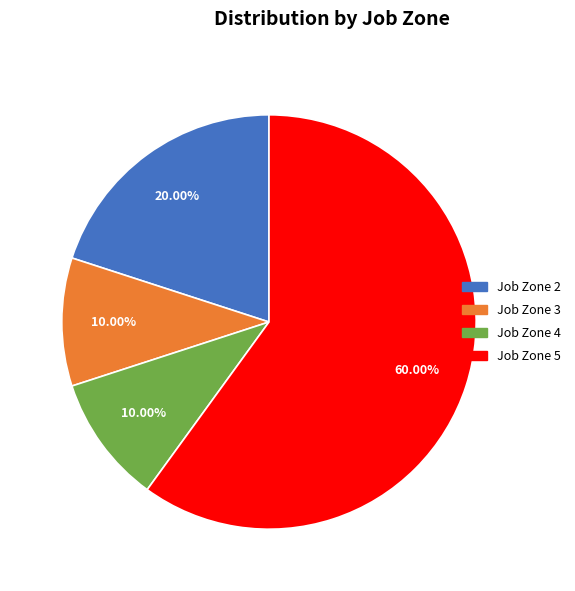

To the nearest percent, what percentage of the pie is Job Zone 3?

10%